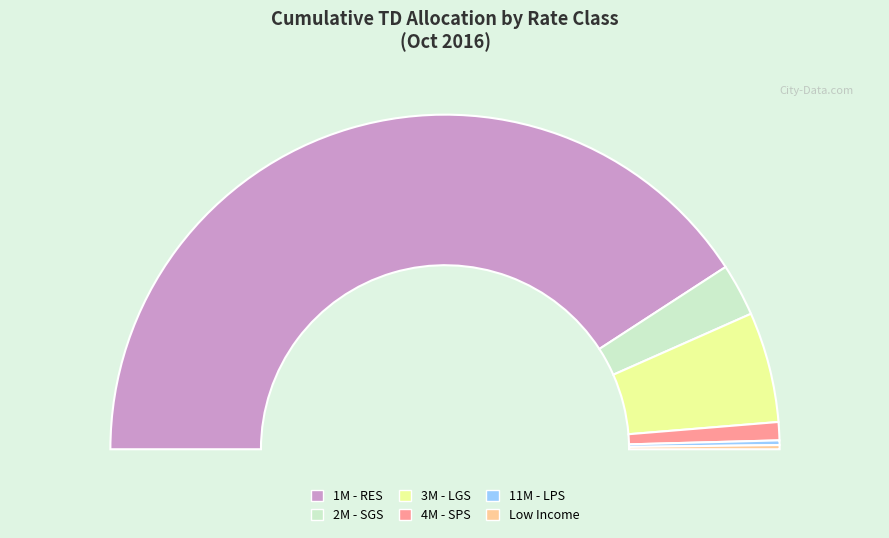

To the nearest percent, what percentage of the pie is 2M - SGS?

5%